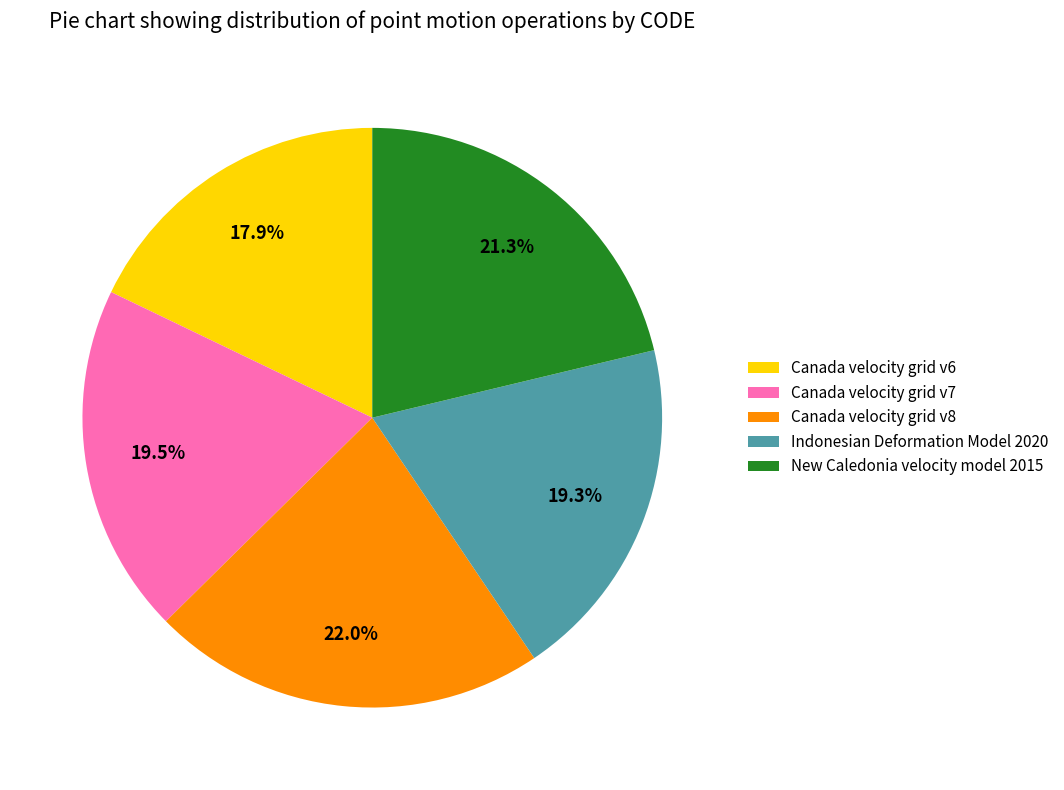

To the nearest percent, what is the difference between the Indonesian Deformation Model 2020 and New Caledonia velocity model 2015 slice percentages?

2%